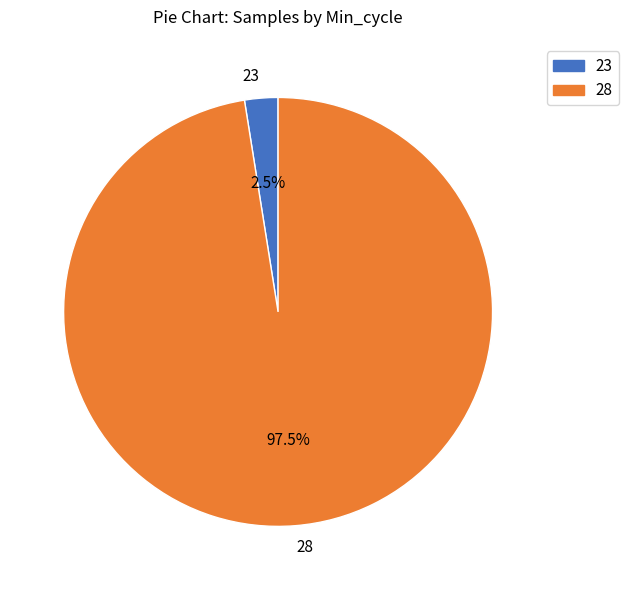

Between 28 and 23, which is larger?

28